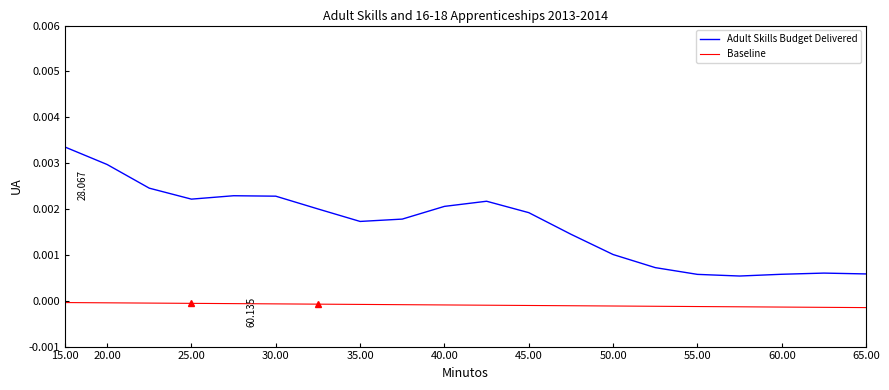

List the series in order of their overall mean, highest first.

Adult Skills Budget Delivered, Baseline